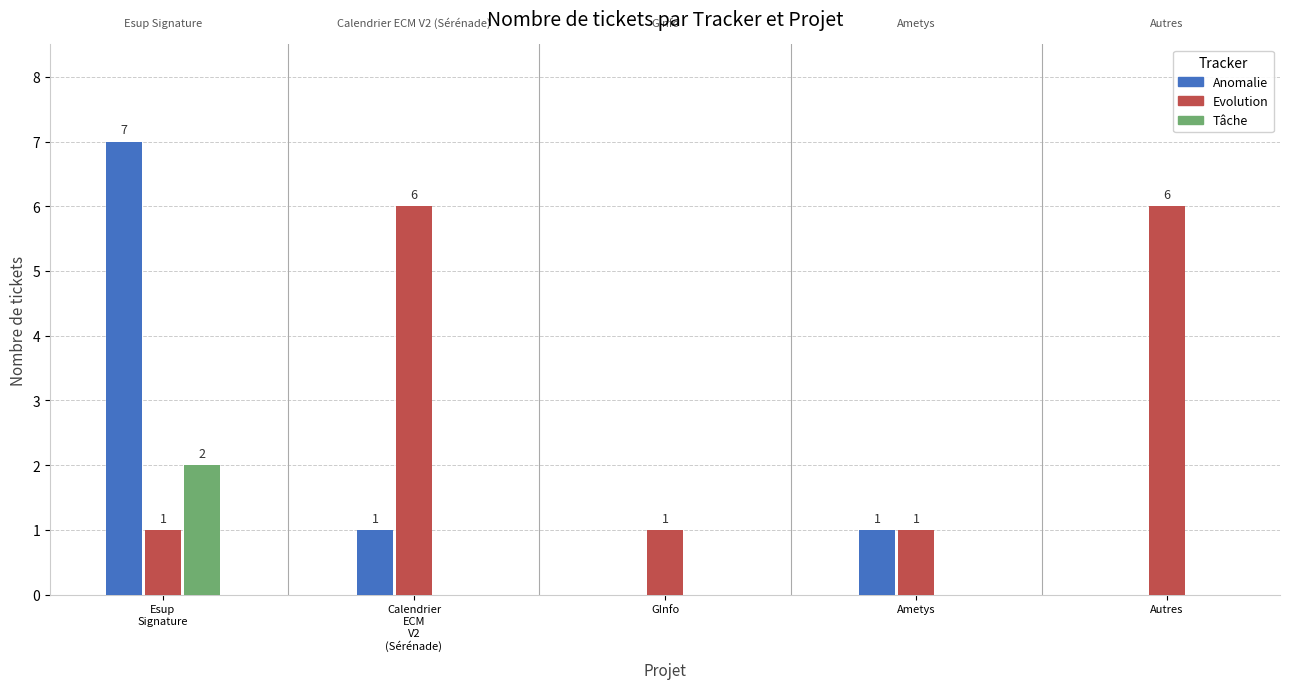

What is the total value across all series at Autres?

6